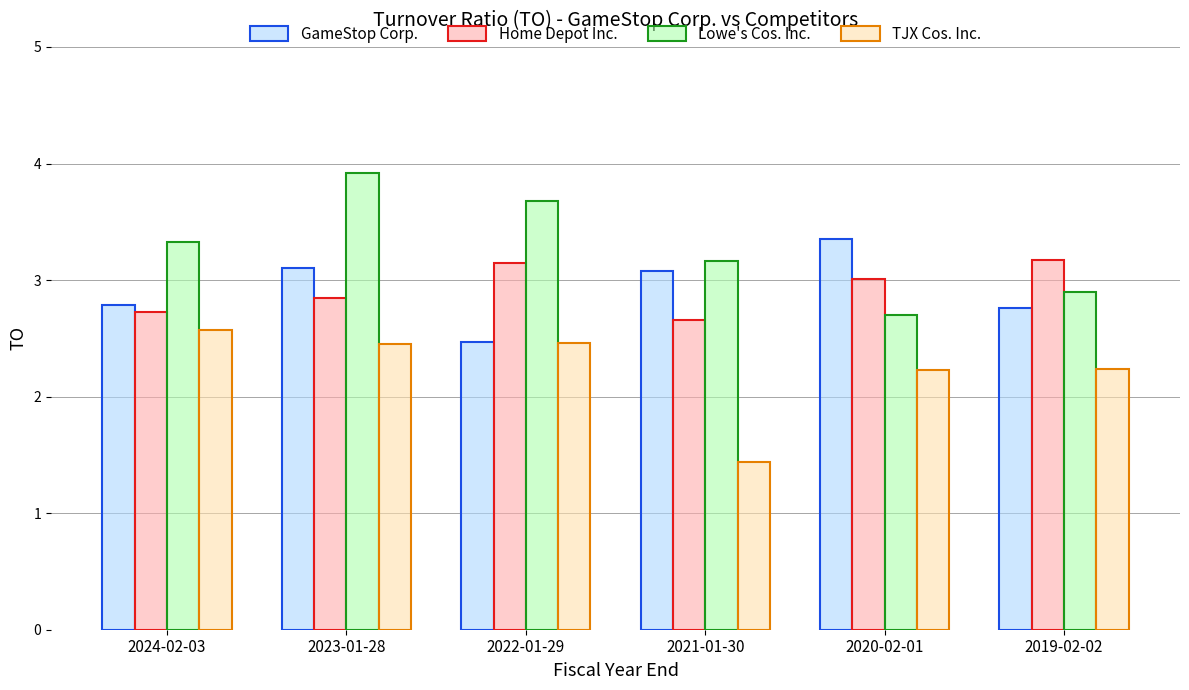

How many TJX Cos. Inc. values are between 2 and 3?

5